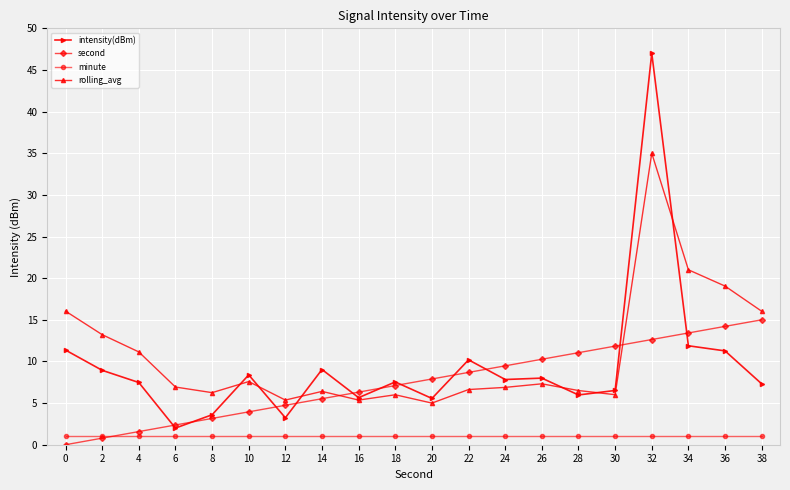

List the series in order of their peak value, lowest first.

minute, second, rolling_avg, intensity(dBm)